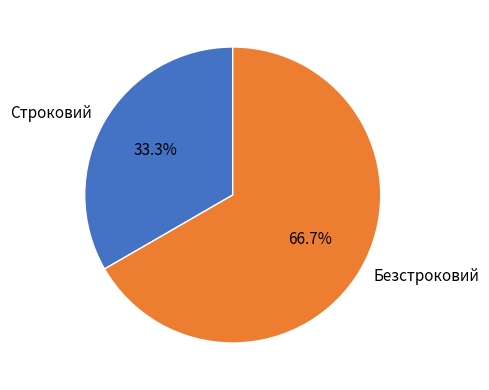

To the nearest percent, what is the average slice percentage?

50%